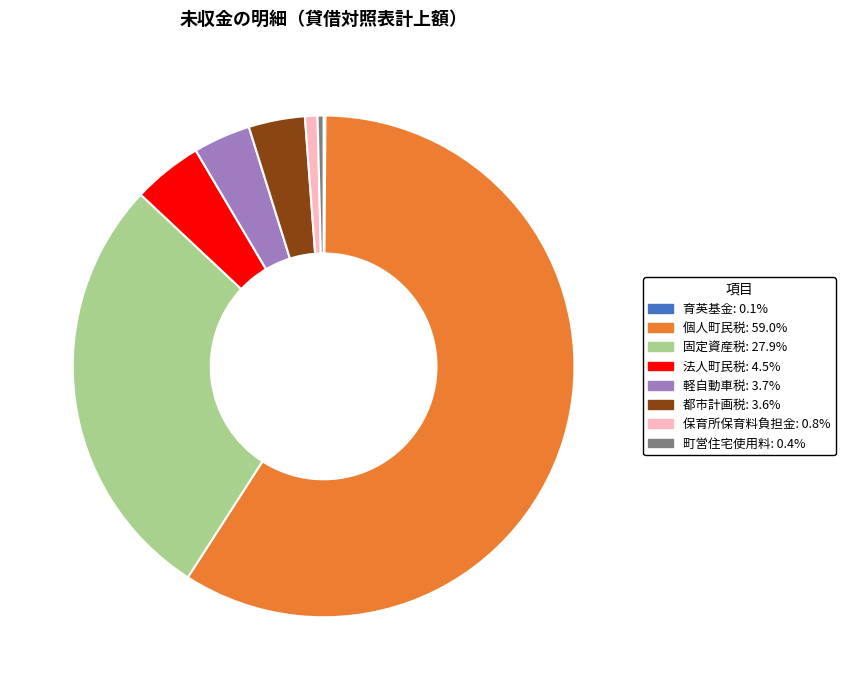

Does 個人町民税 account for over 50% of the chart?

Yes